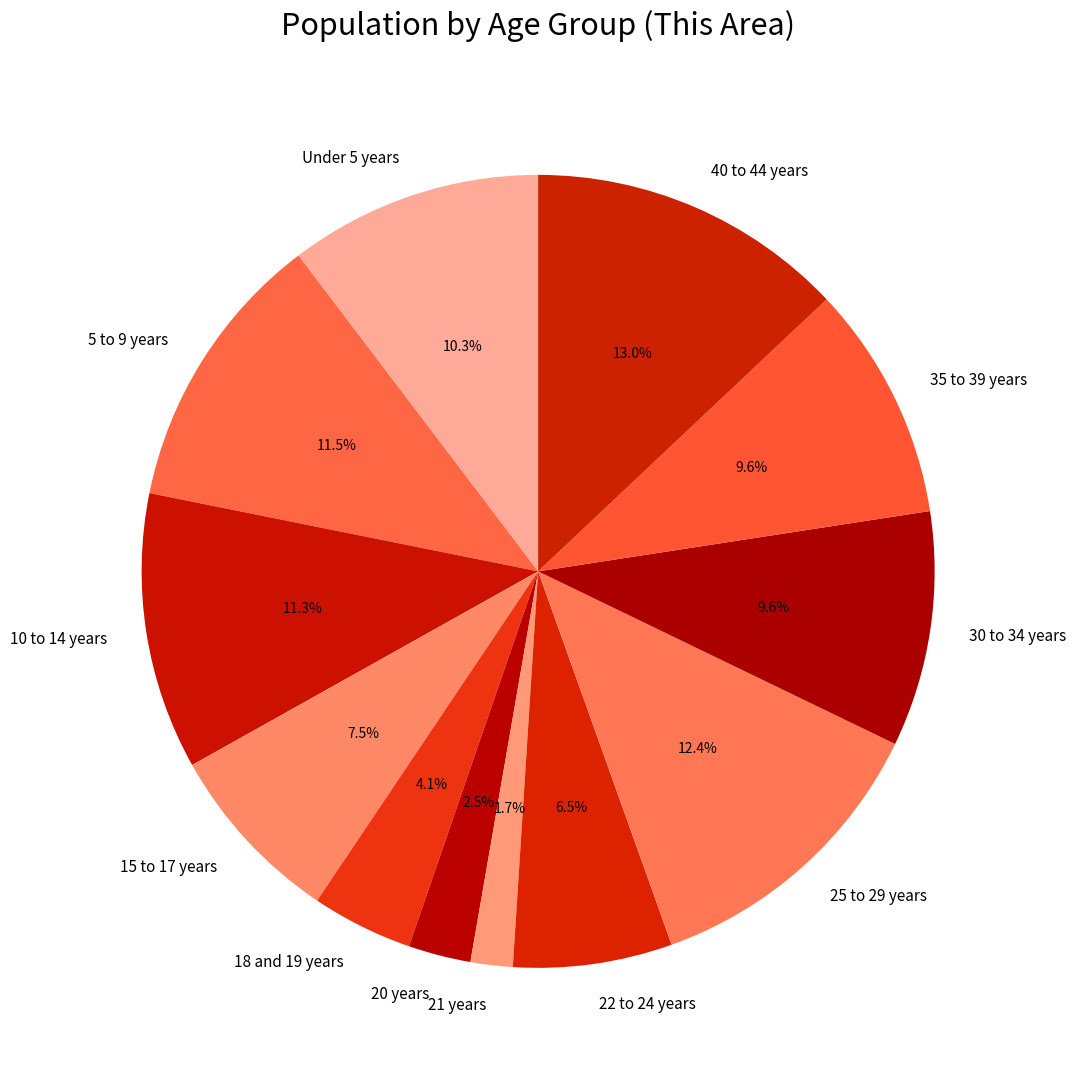

To the nearest percent, what is the difference between the largest and smallest slice percentages?

11%